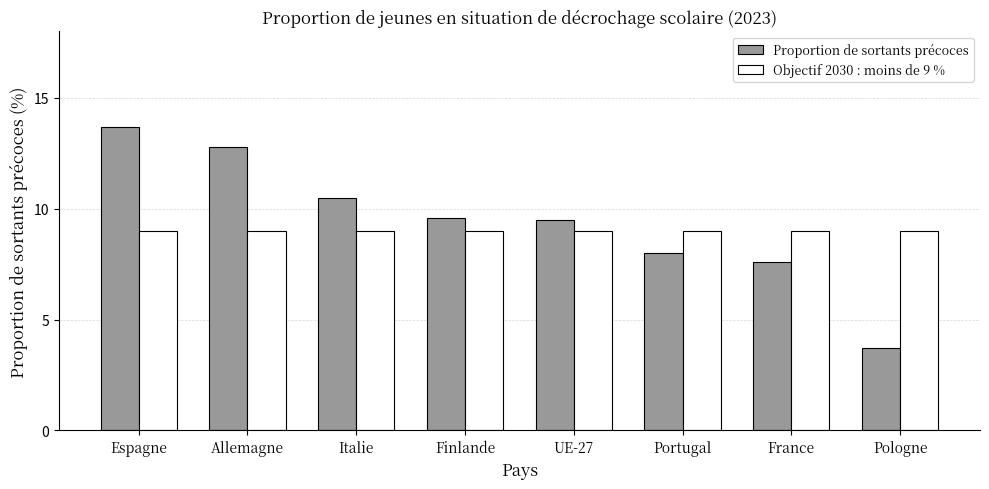

What is the difference between the highest and lowest values at Portugal?

1.0